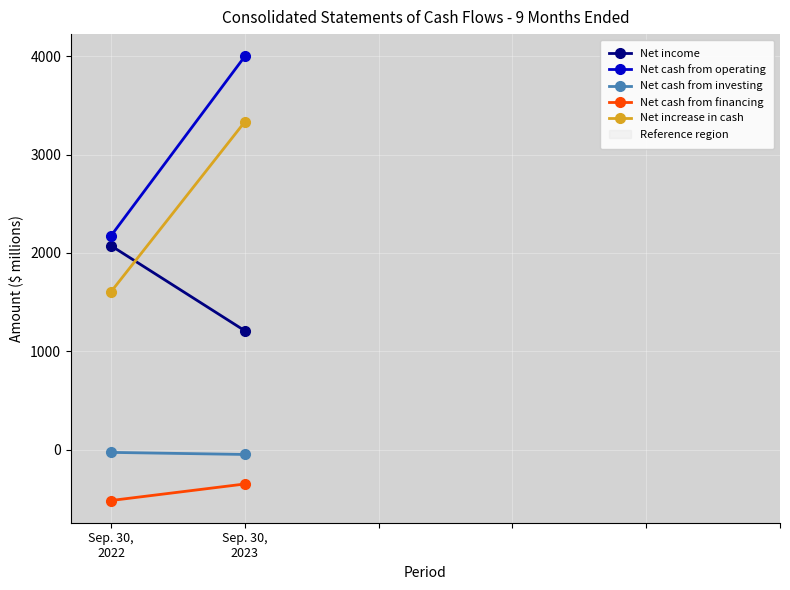

Which series has the largest total across all categories?

Net cash from operating